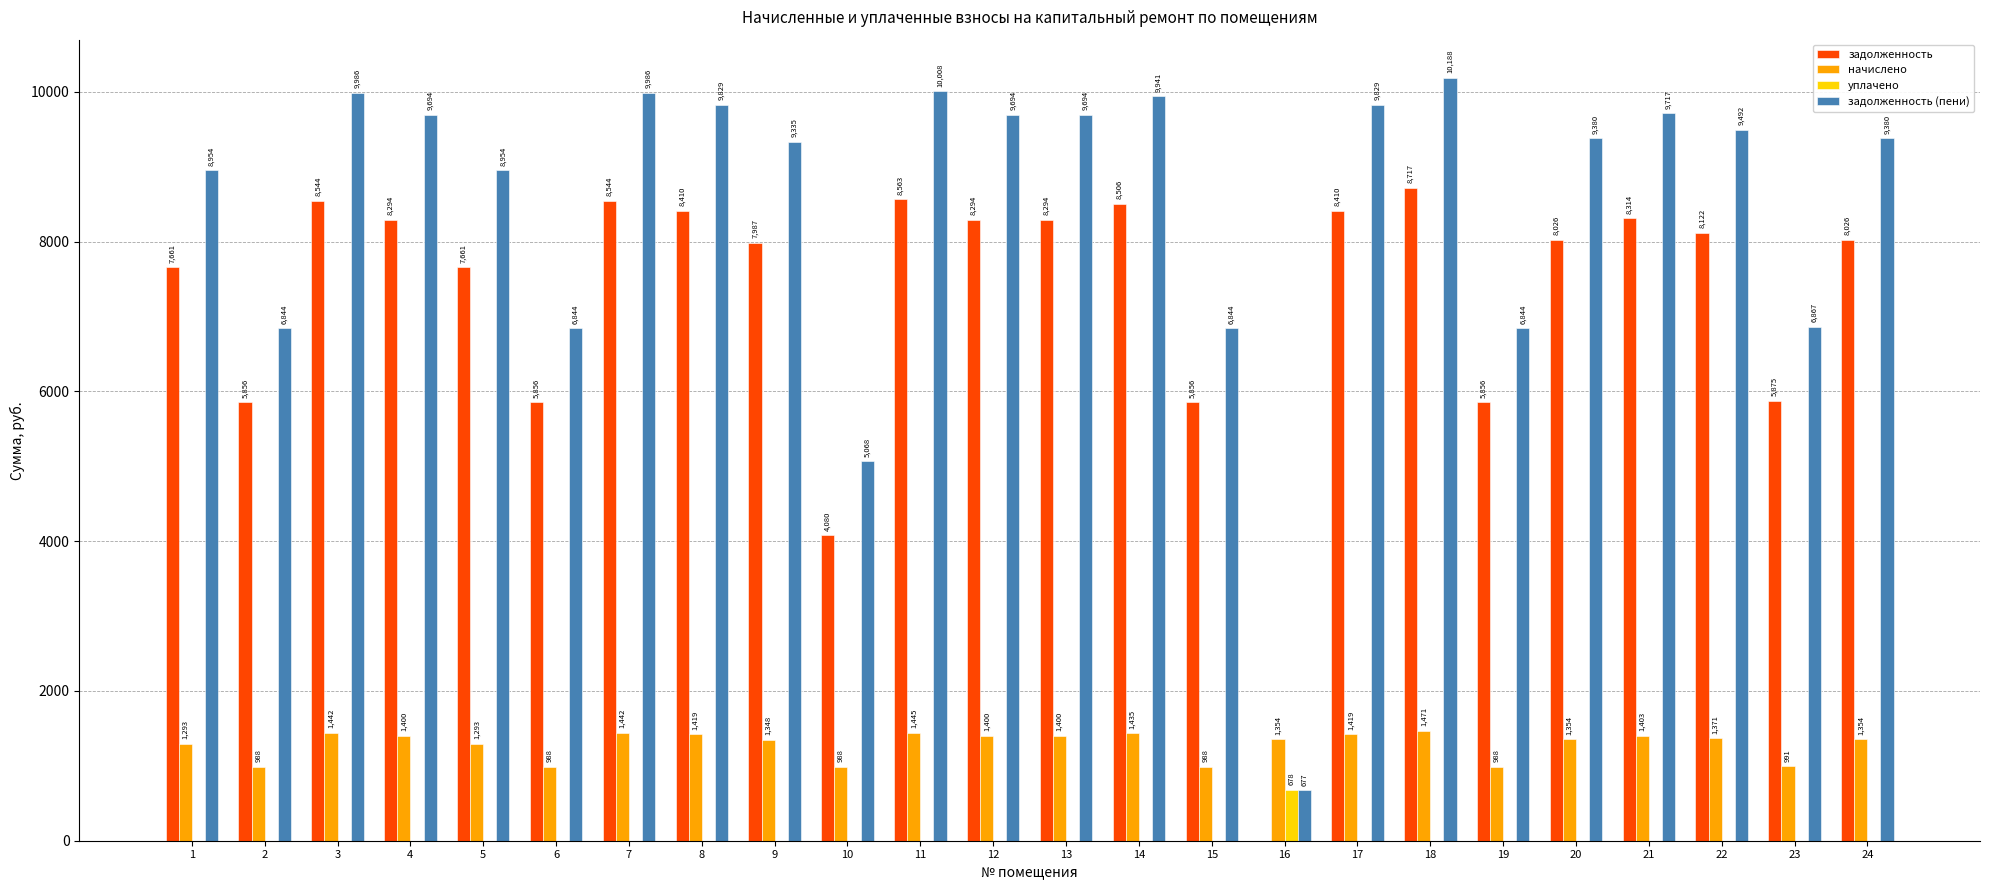

Between 18 and 19, which series saw the biggest shift?

задолженность (пени)